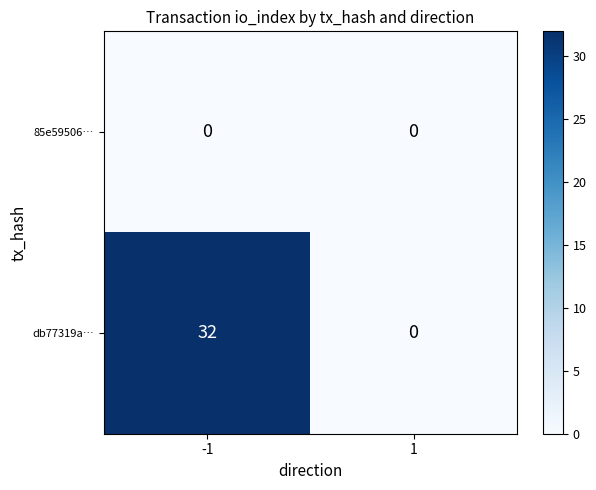

Rank the series at -1 from highest to lowest value.

db77319a…, 85e59506…